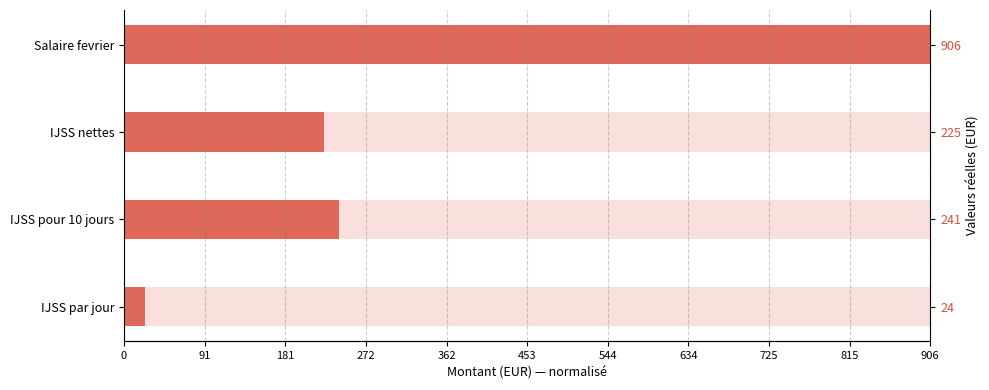

Does the chart contain any negative values?

No